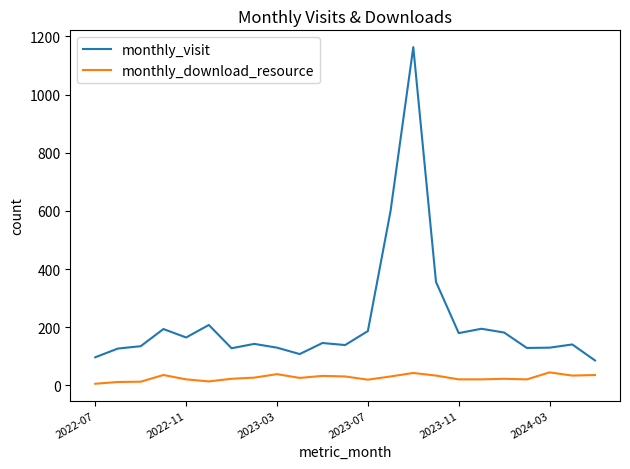

What is the greatest value displayed?

1163